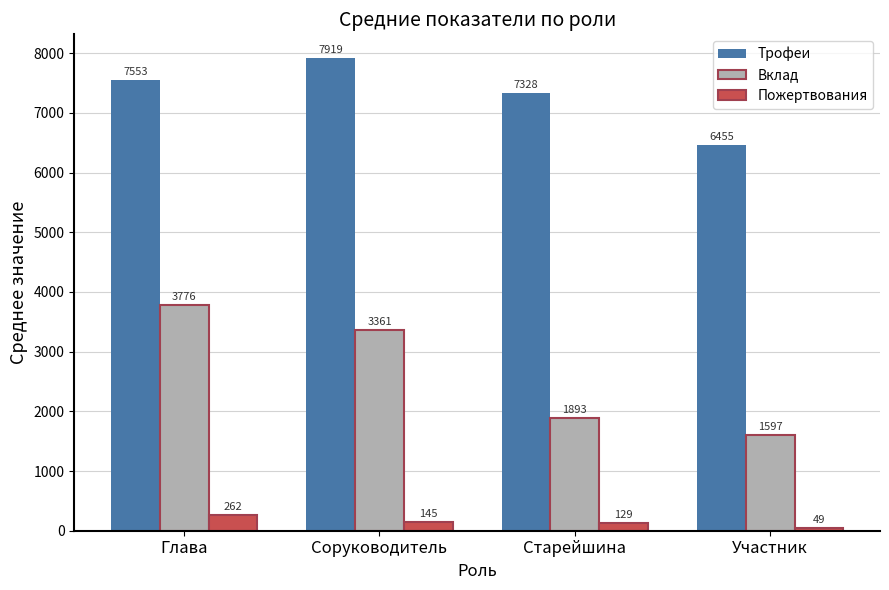

Reading left to right, extract all data points from this chart.

Трофеи: 7553	7919	7328	6455
Вклад: 3776	3361	1893	1597
Пожертвования: 262	145	129	49